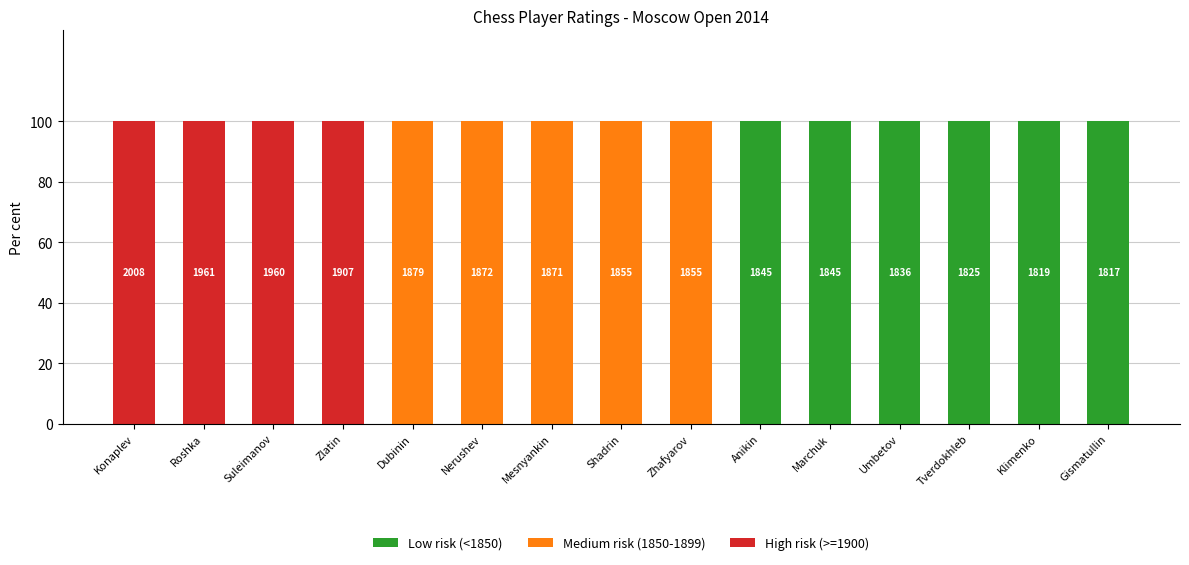

The value of Low risk (<1850) at Suleimanov is -37. True or false?

False